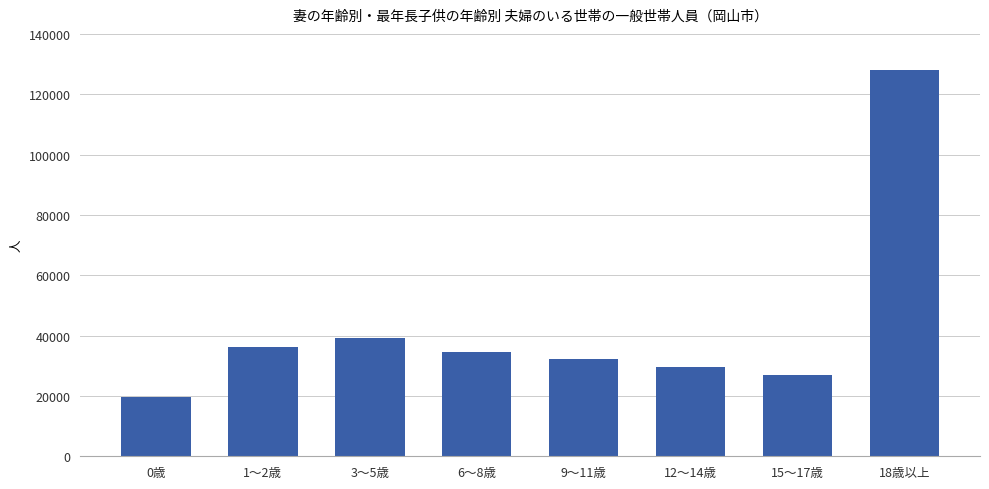

Between 15～17歳 and 0歳, which is larger?

15～17歳